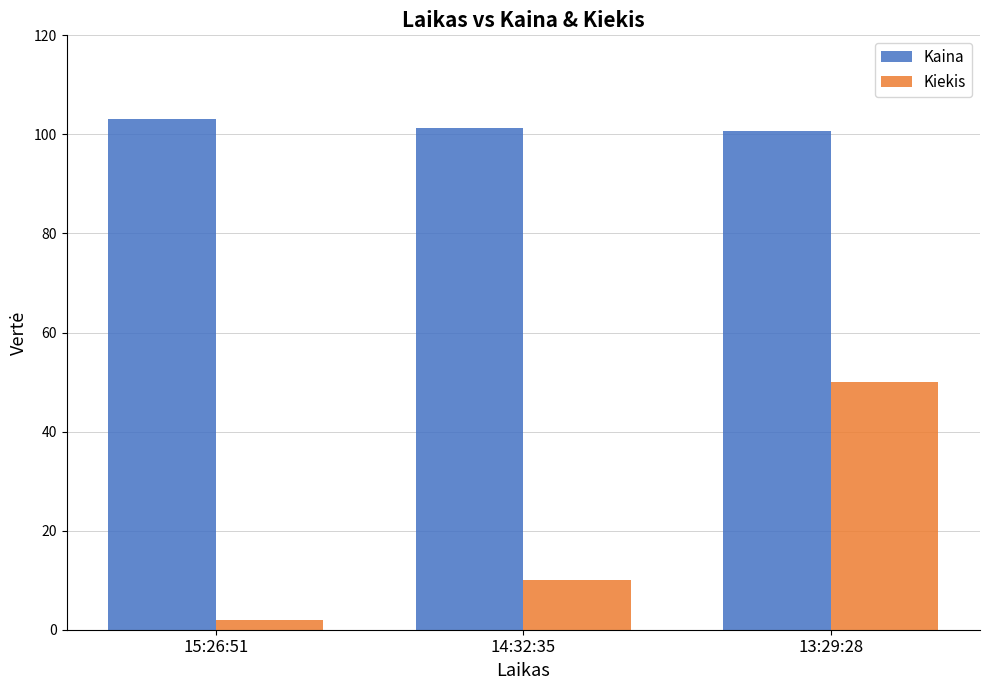

Is it true that Kiekis equals 50.0 at 13:29:28?

True